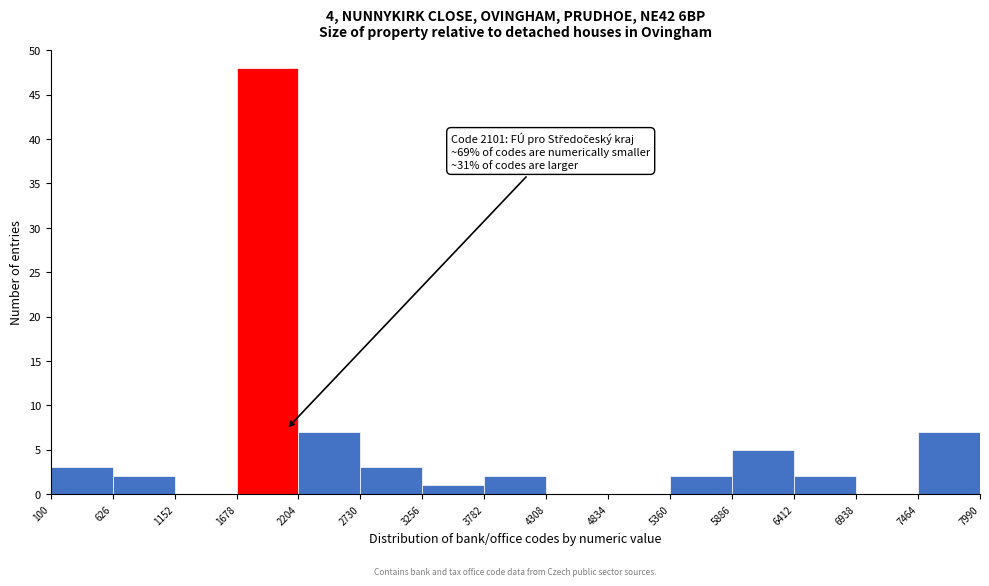

Over which range of the x-axis is the bar tallest?

1678 to 2204